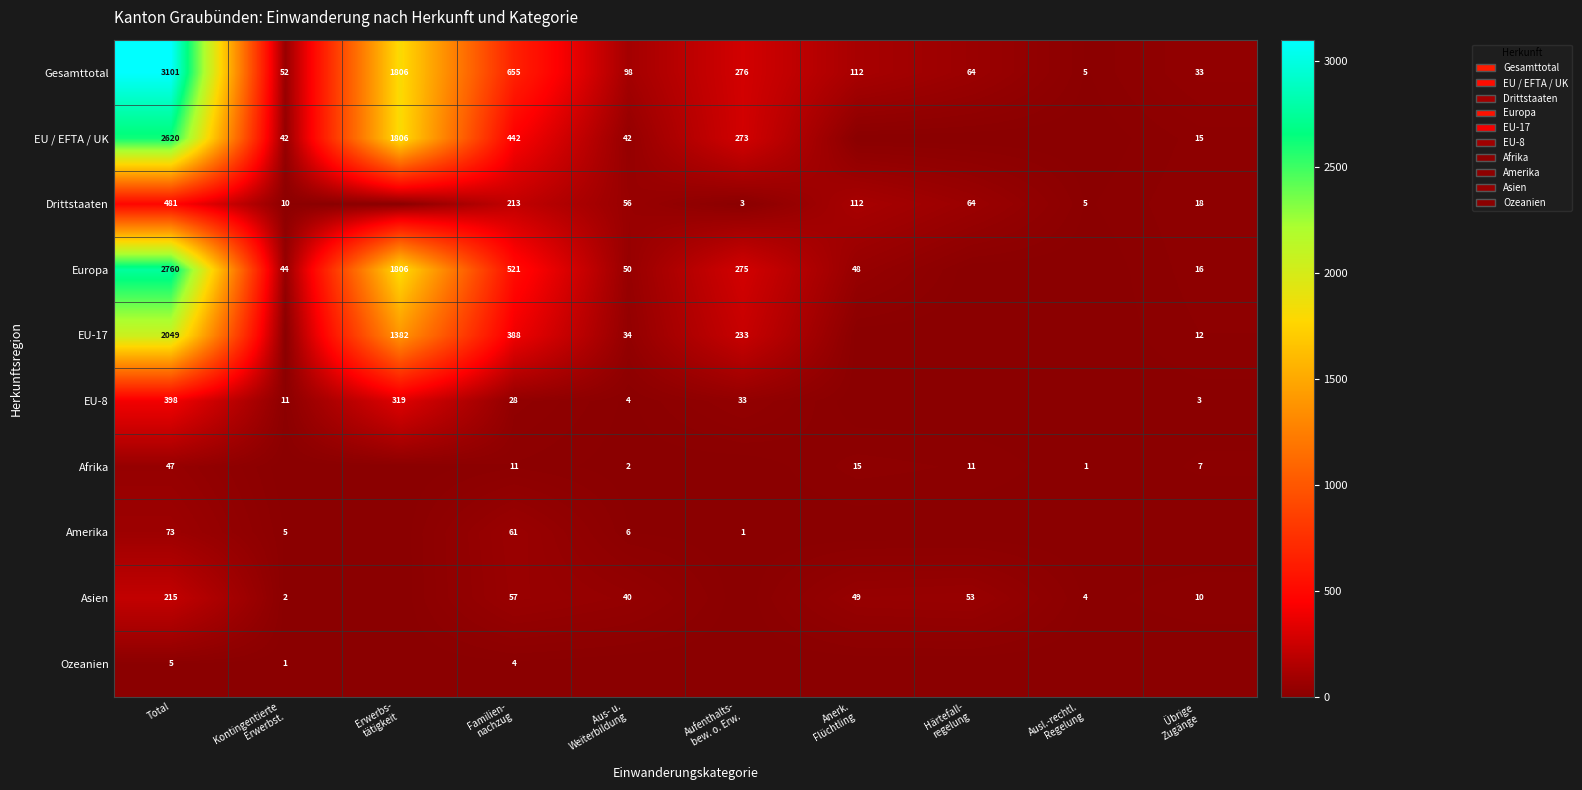

What is the total value across all series at Total?

11749